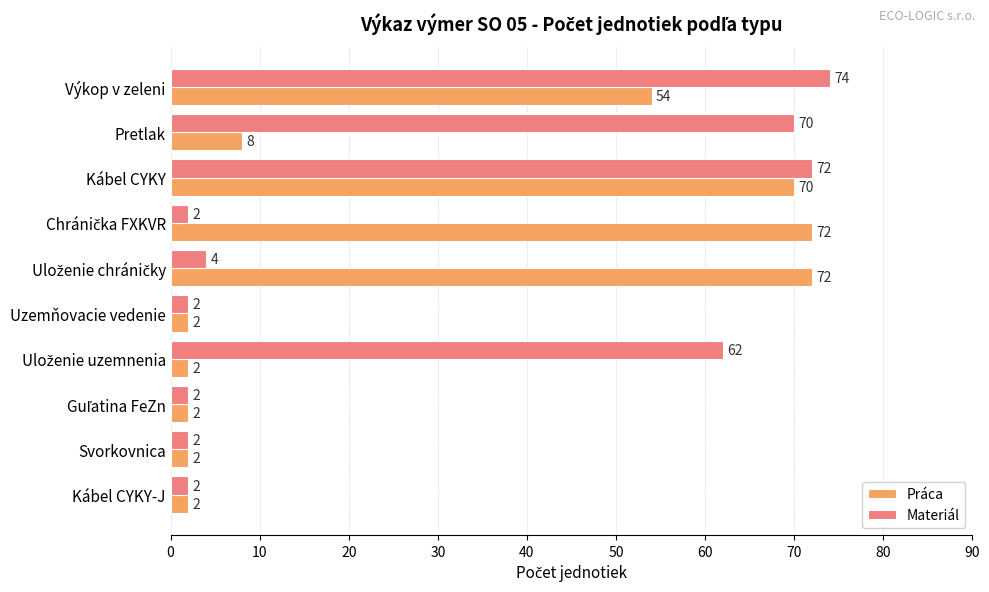

List the series in order of their peak value, lowest first.

Práca, Materiál